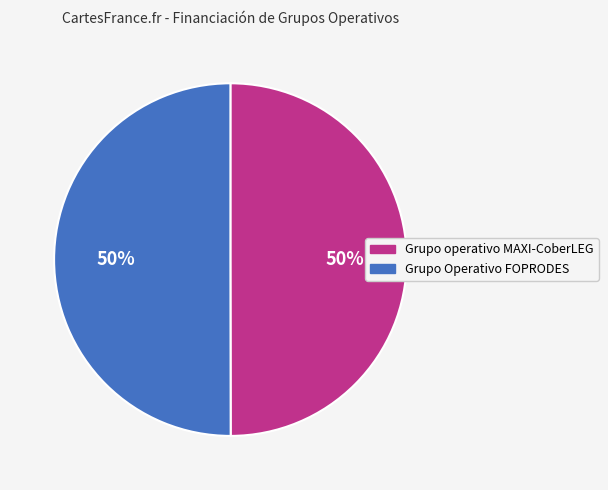

Approximately how many times larger is the value at Grupo Operativo FOPRODES compared to Grupo operativo MAXI-CoberLEG?

1.0